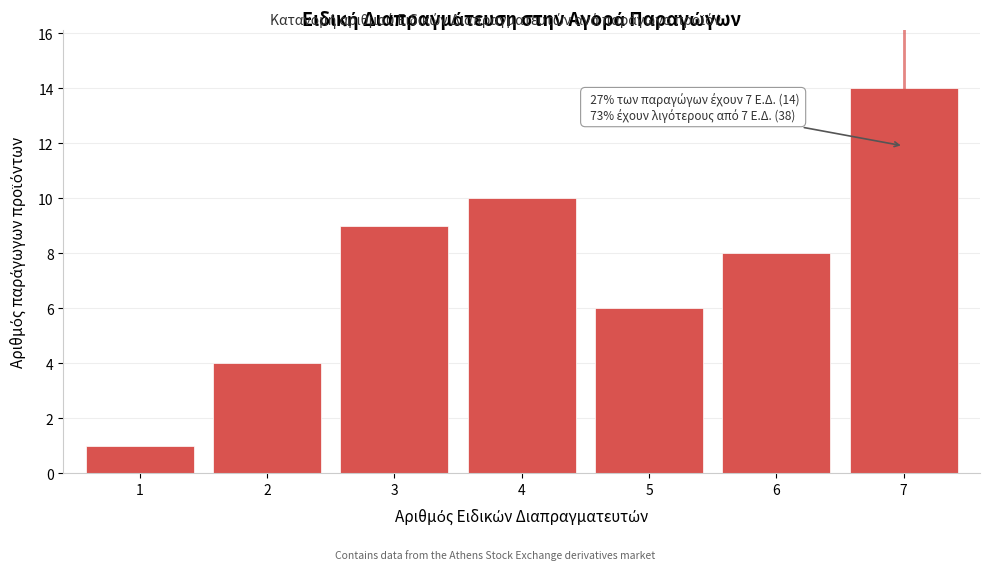

Reading left to right, what are all the values shown in this chart?

1	4	9	10	6	8	14